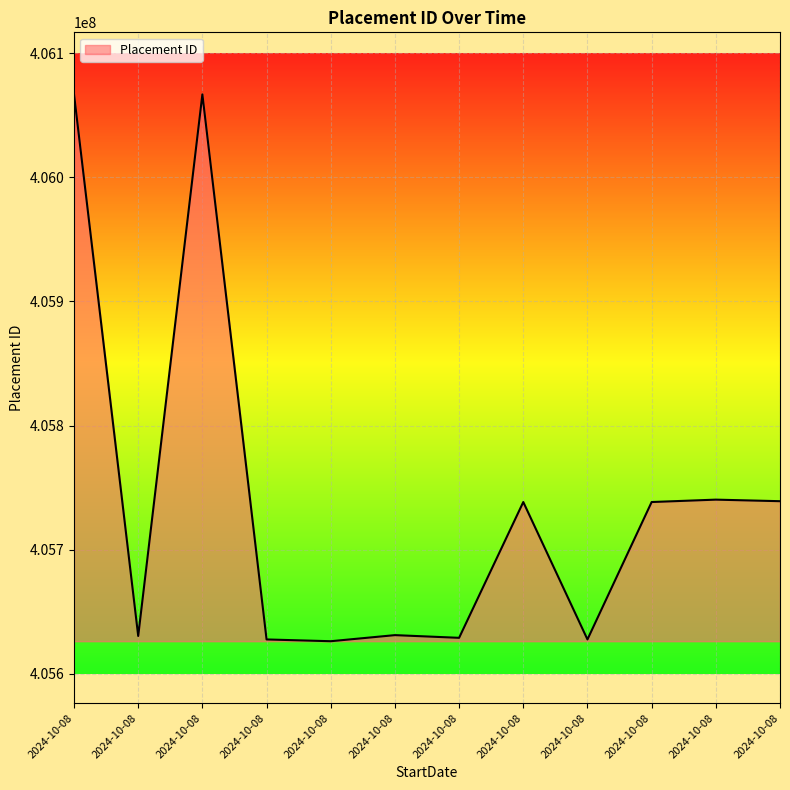

List the labels in order of value, smallest first.

2024-10-08, 2024-10-08, 2024-10-08, 2024-10-08, 2024-10-08, 2024-10-08, 2024-10-08, 2024-10-08, 2024-10-08, 2024-10-08, 2024-10-08, 2024-10-08